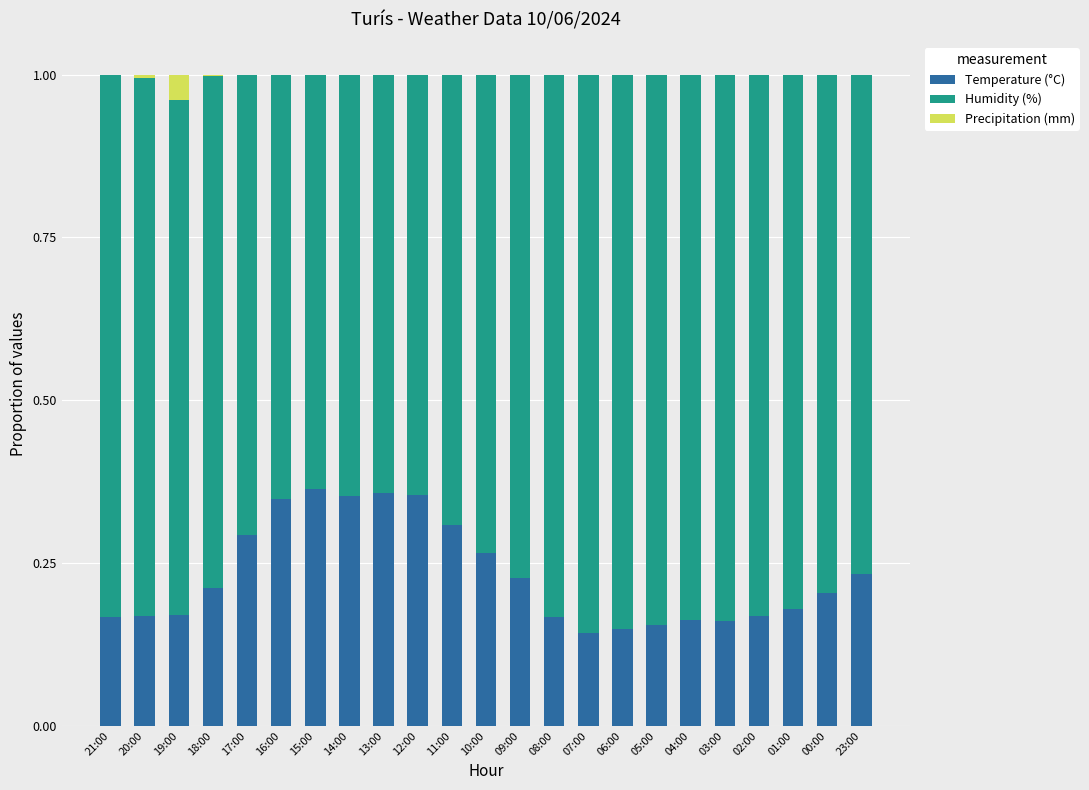

What is the sum of all Temperature (°C) values?

5.3